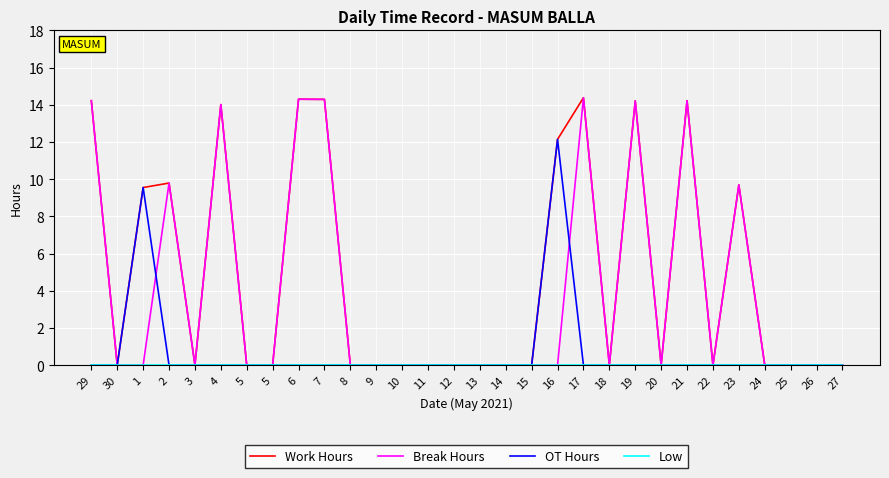

At how many categories does at least one series exceed 10?

8